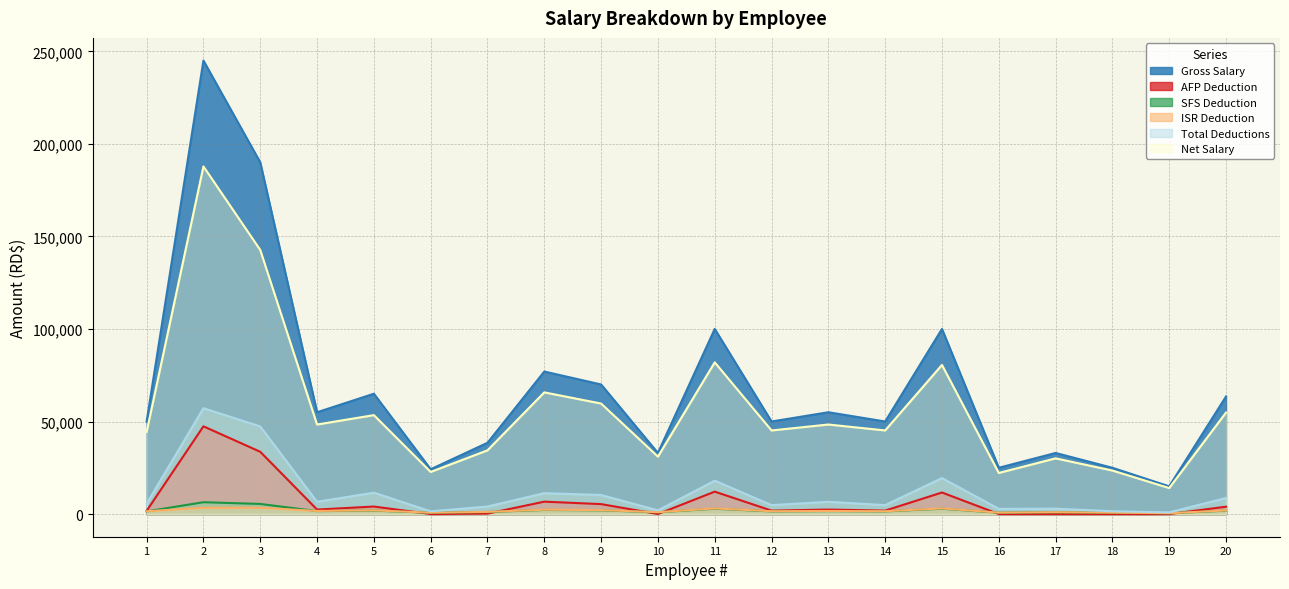

What is the difference between the second highest and minimum values in the ISR Deduction series?

2930.9